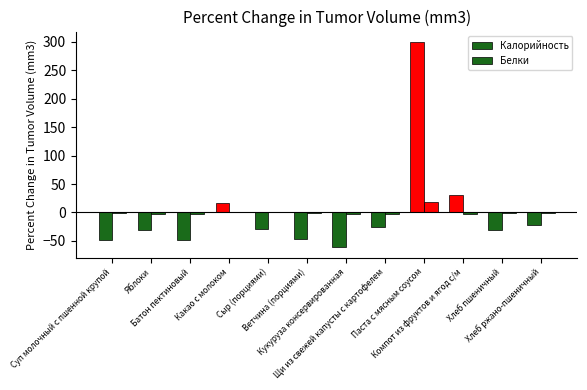

What position from the right is Компот из фруктов и ягод с/м?

3